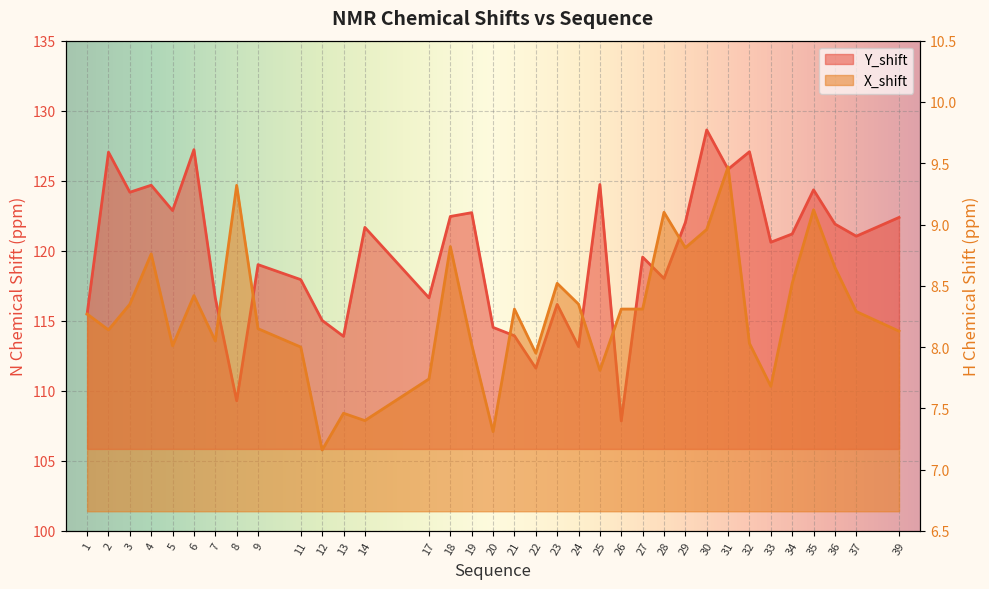

What is the lowest value of the X_shift series?

7.2